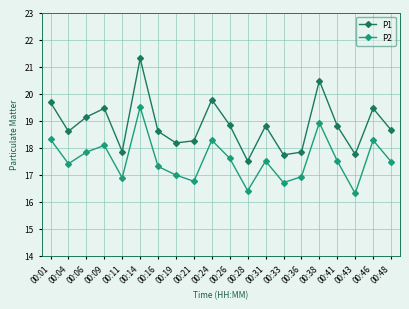

Is it true that P1 equals 18.6 at 00:48?

True